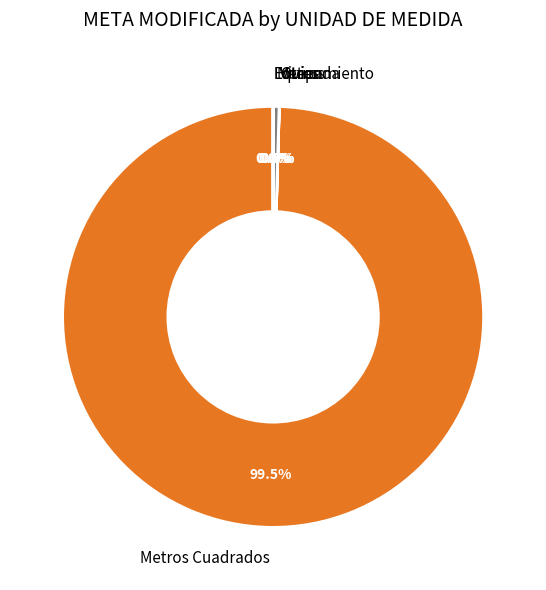

What percentage do Metros Cuadrados and Metros together represent?

100.0%